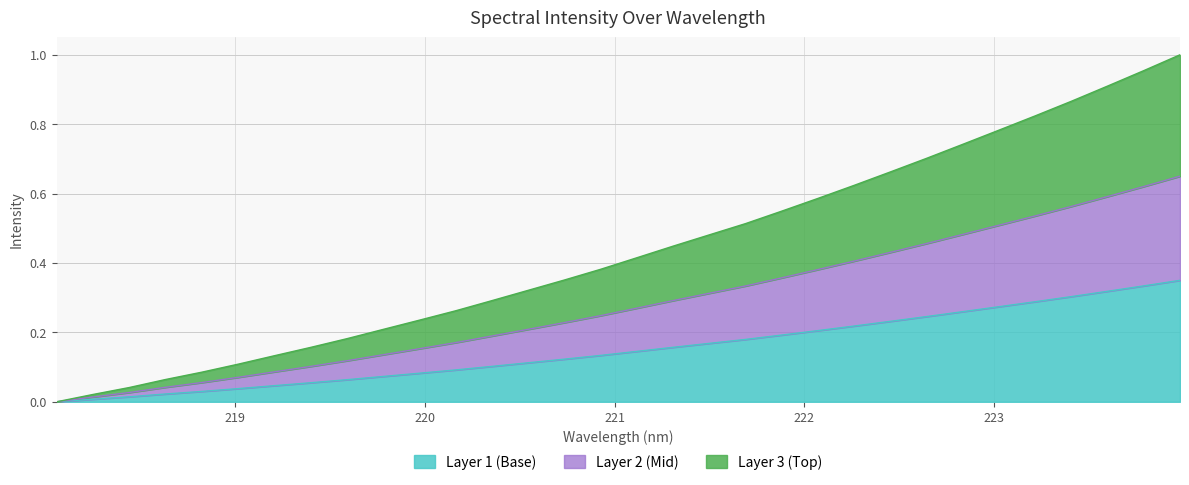

The value at 218.0596 is 0.0. True or false?

True